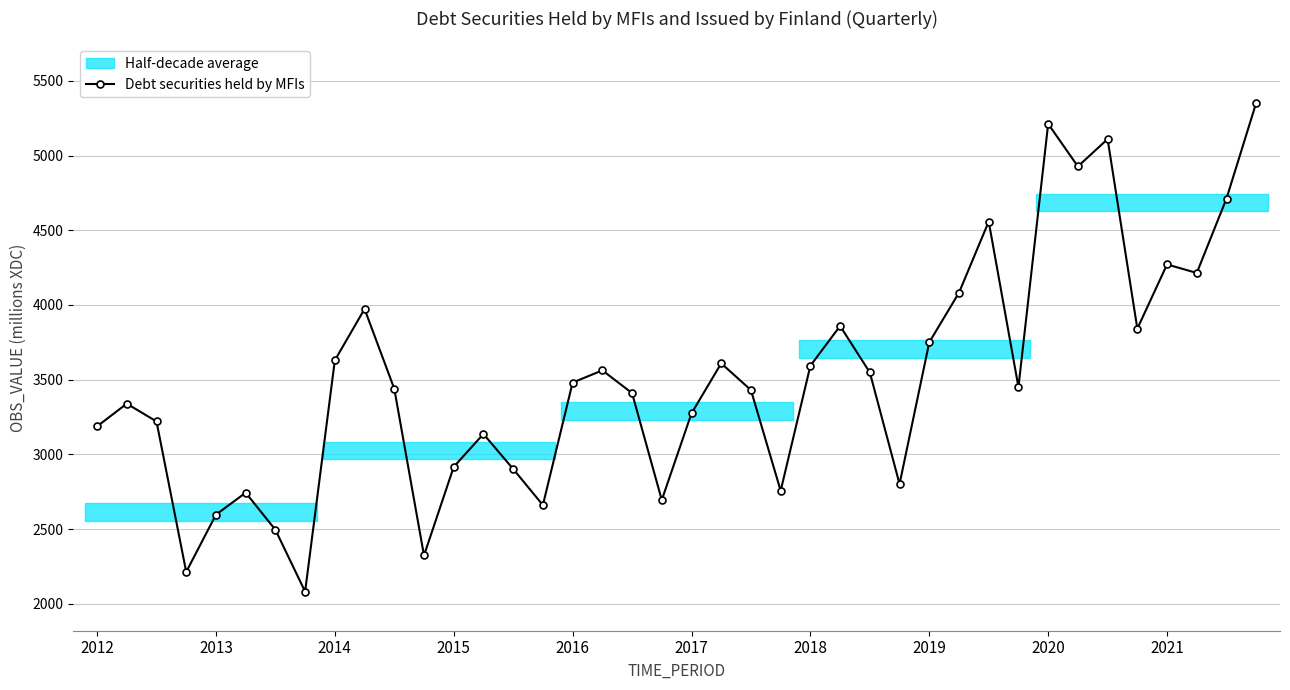

True or false: Debt securities held by MFIs has more than 2 interior local peaks.

True